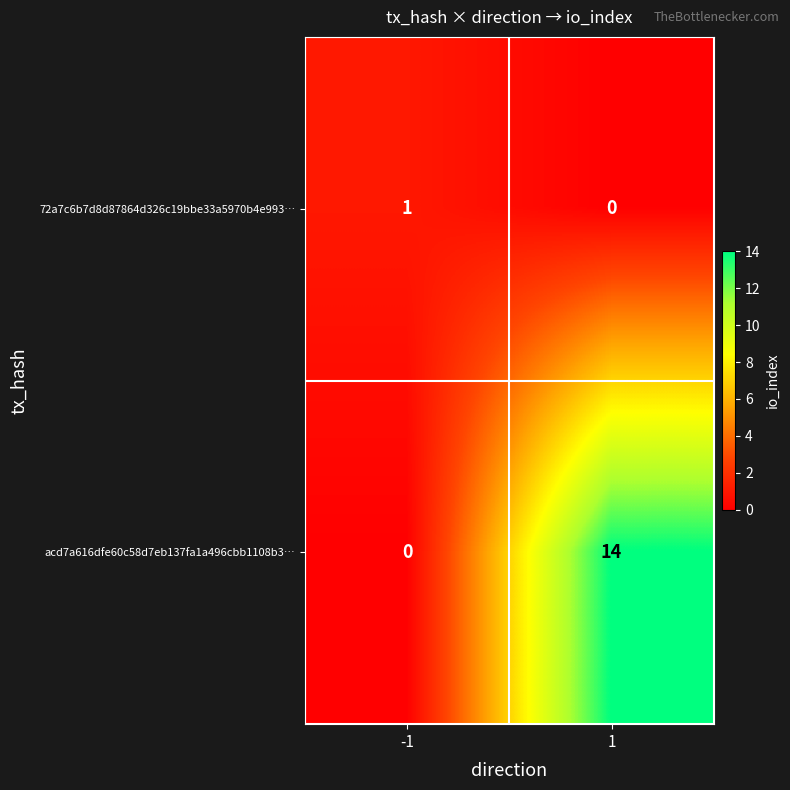

At -1, list the series in order from largest to smallest.

72a7c6b7d8d87864d326c19bbe33a5970b4e993…, acd7a616dfe60c58d7eb137fa1a496cbb1108b3…